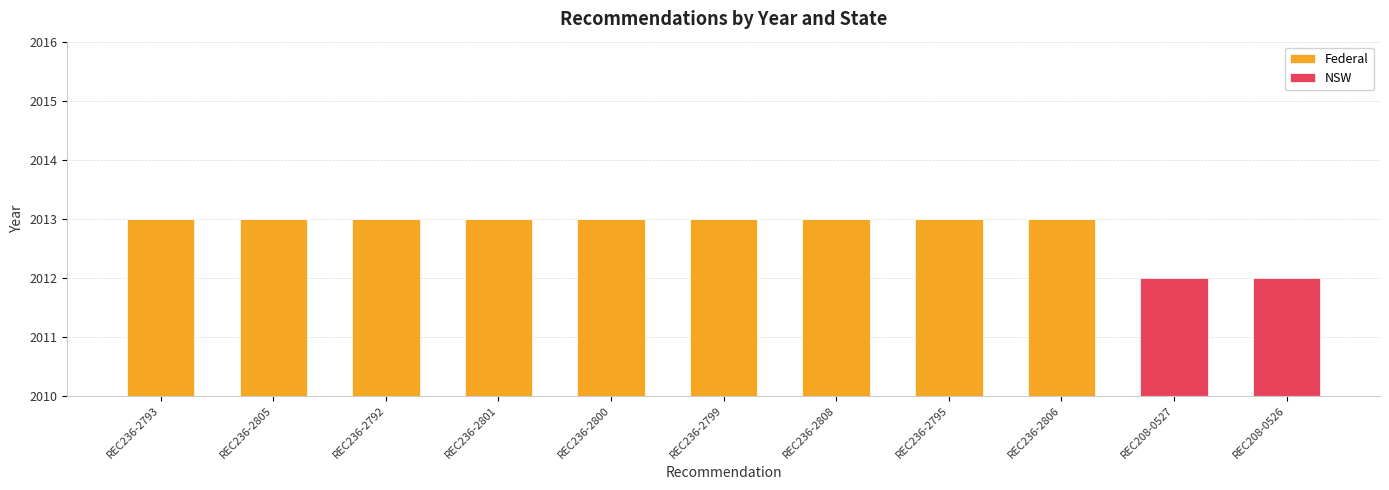

How many bars are there in each group?

2